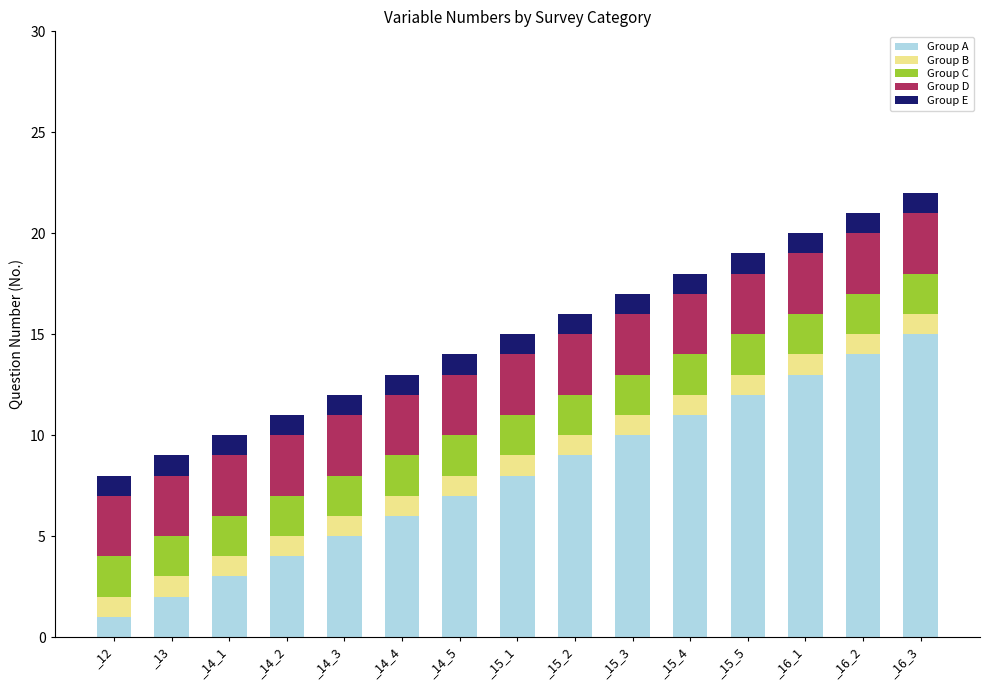

What is the difference between the second highest and minimum values in the Group A series?

13